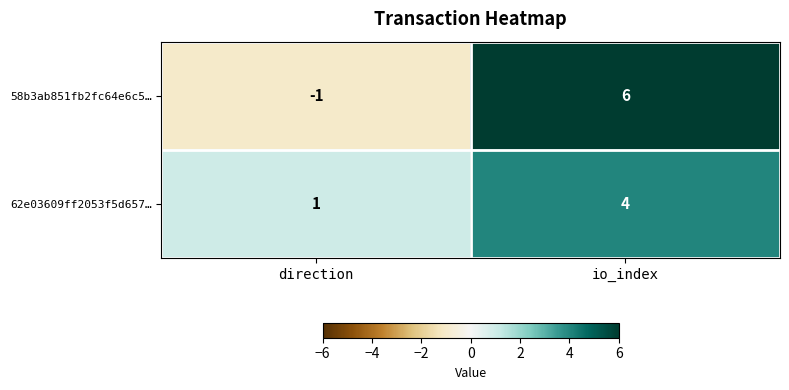

Between direction and io_index, which series saw the biggest shift?

58b3ab851fb2fc64e6c5…